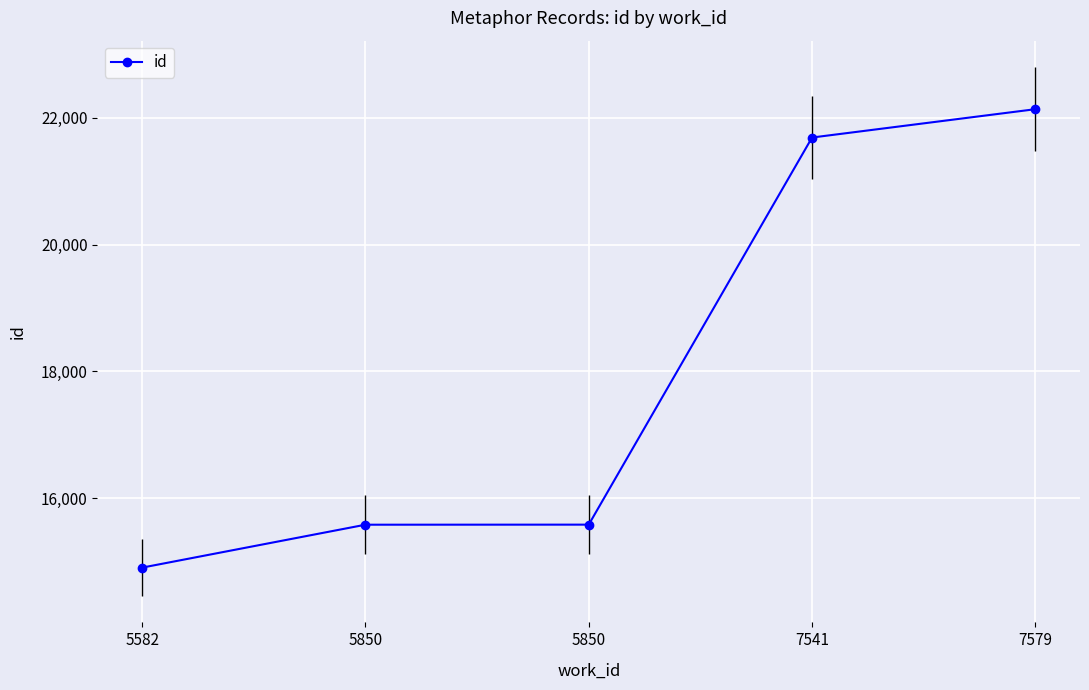

Is it true that the value at 5582 is 14903?

True